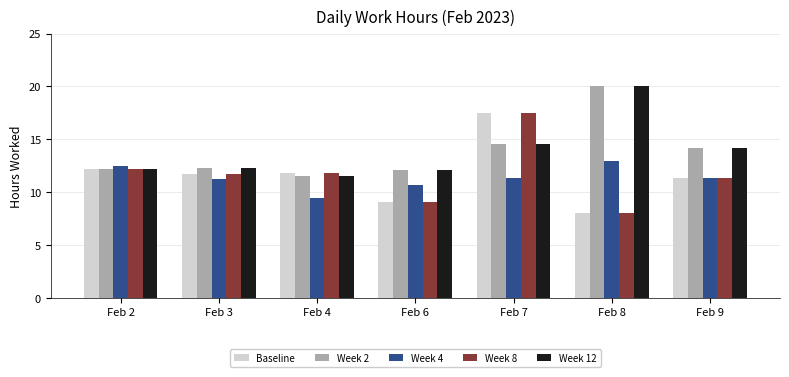

What is the difference between the highest and lowest values at Feb 8?

12.0